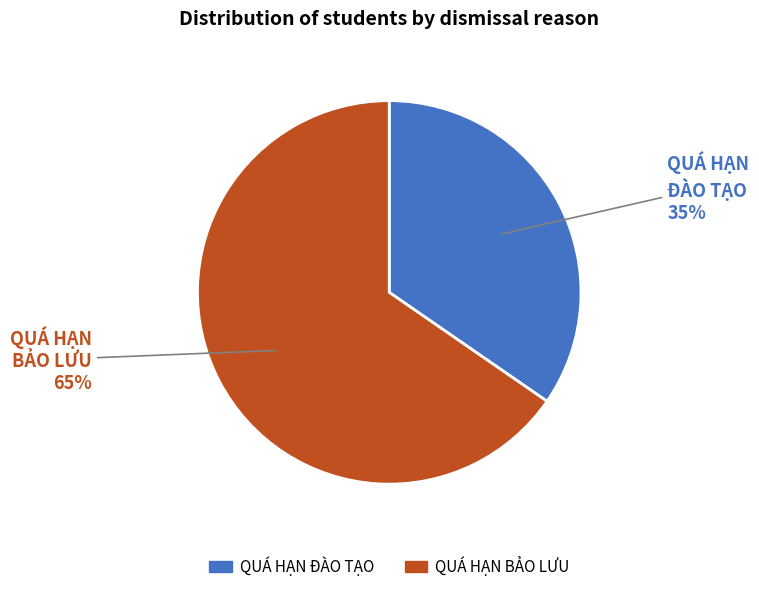

Does any single category account for the majority?

Yes